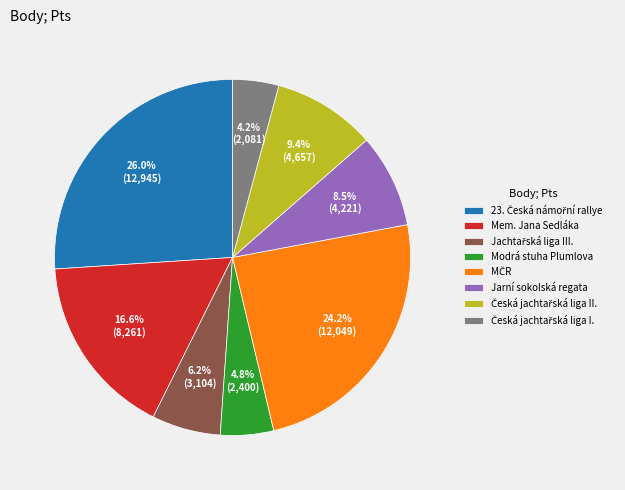

Does any single category account for the majority?

No